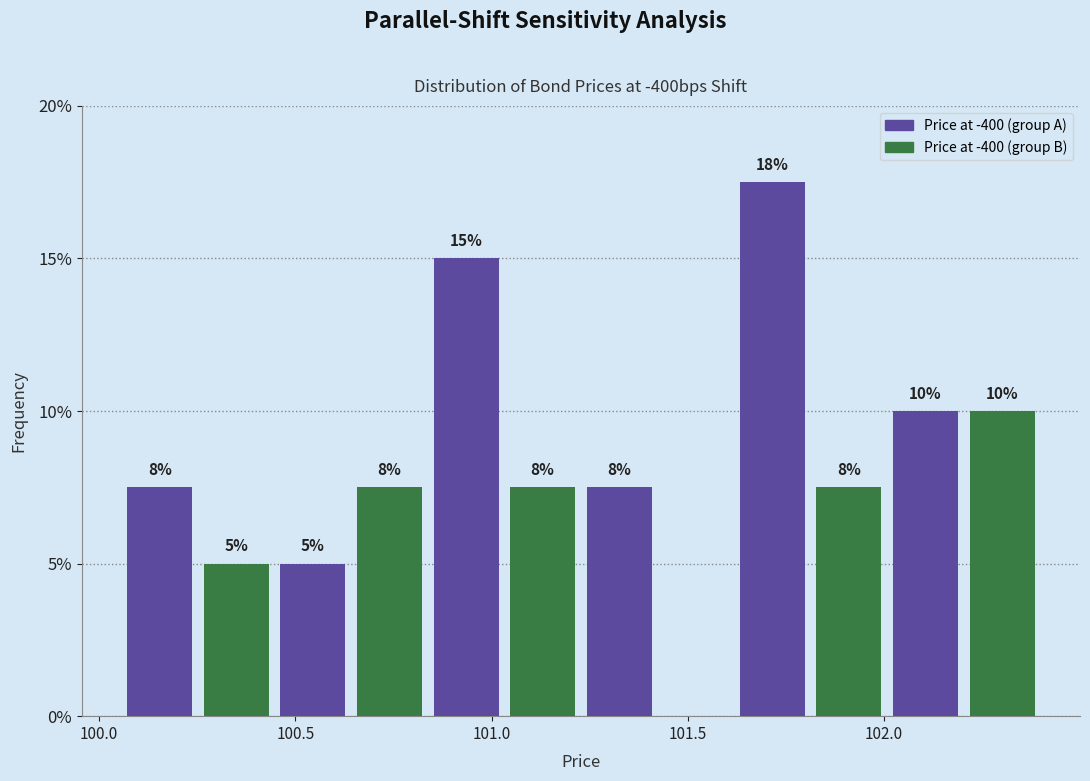

Read against the x-axis, roughly where is the centre of the tallest bar?

101.70